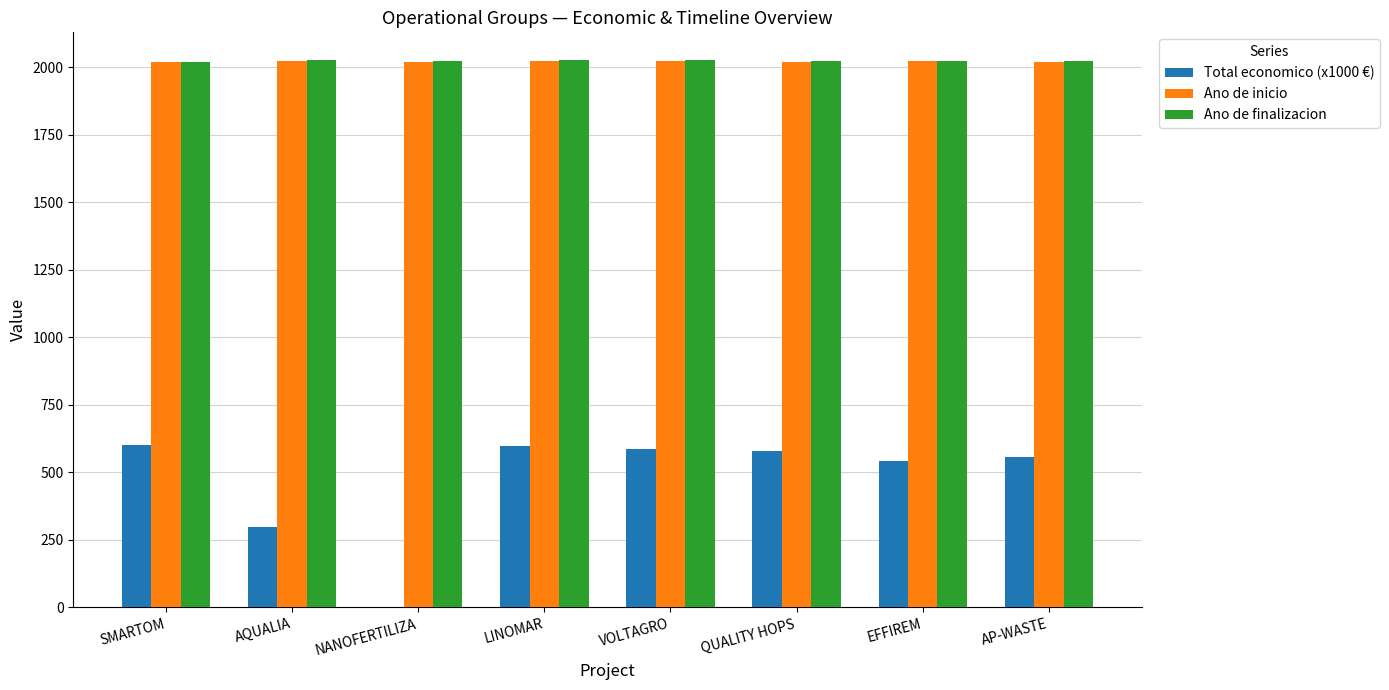

What is the maximum value shown in the chart?

2027.0